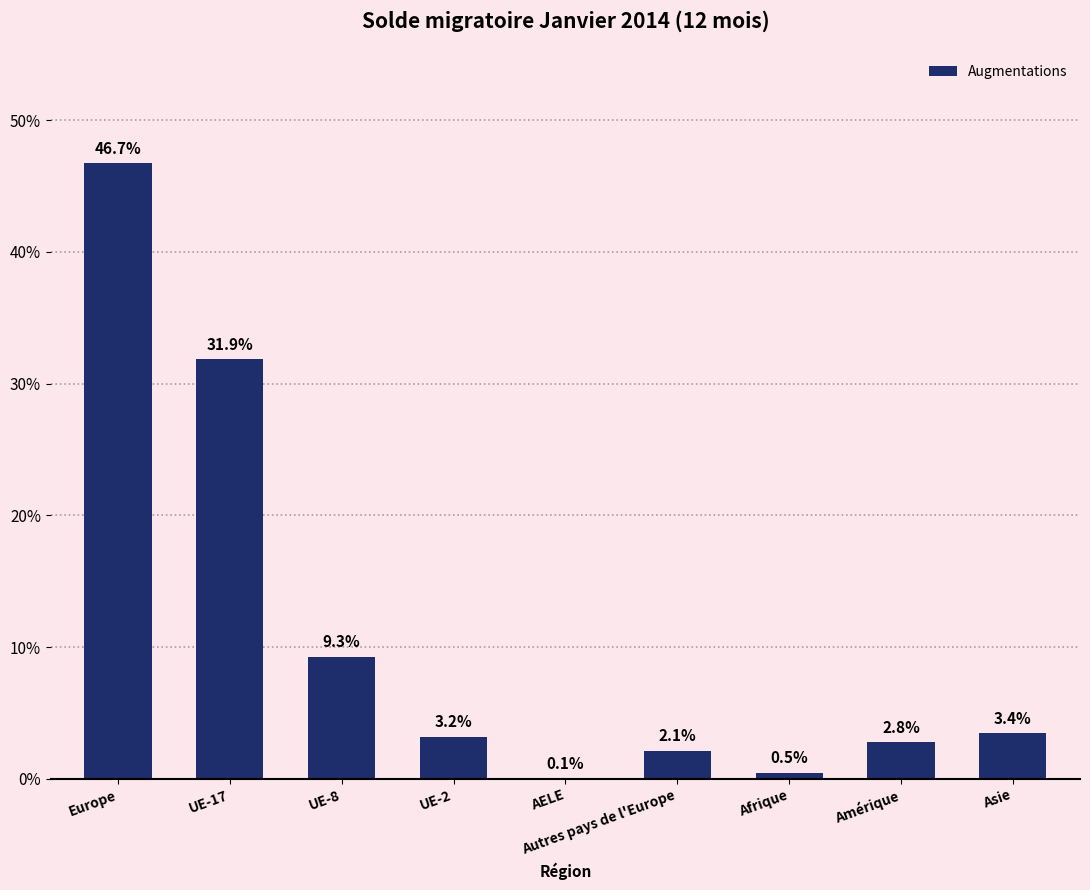

Which category has the highest value across all series?

Europe